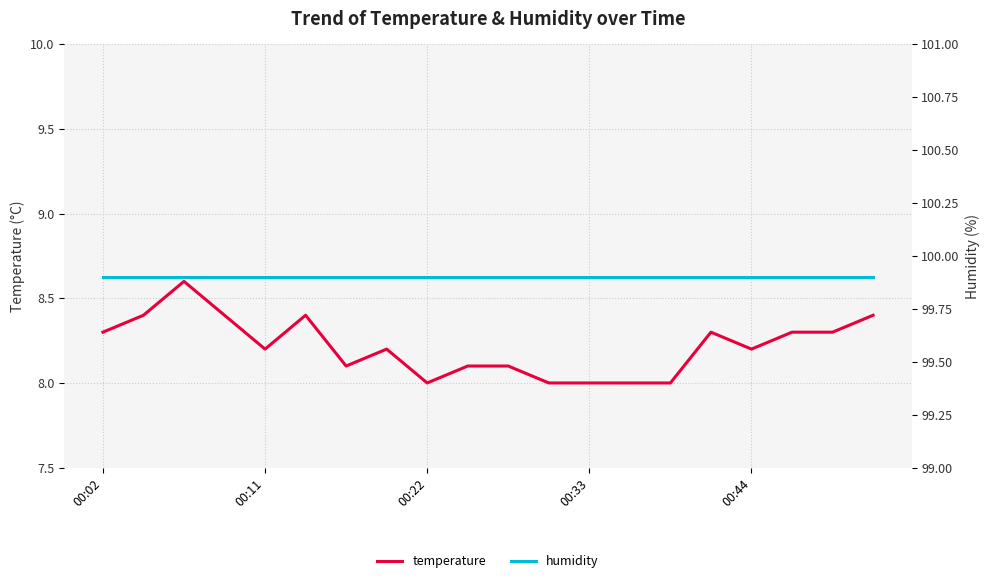

Does the chart have visible grid lines?

Yes